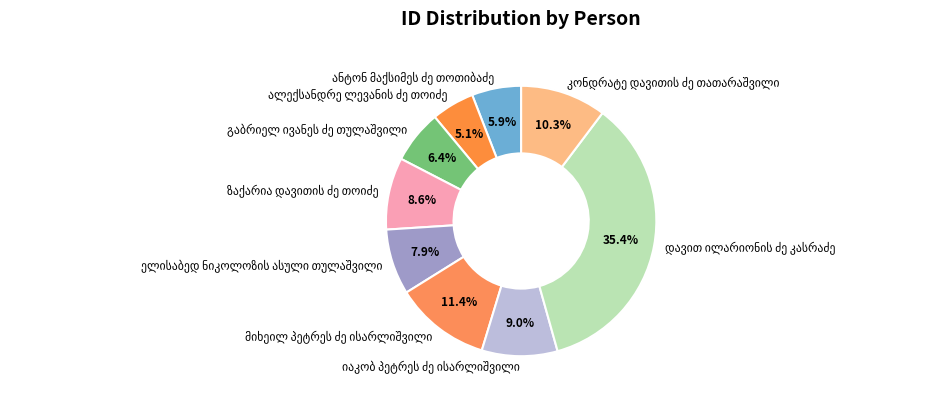

Is there any slice that represents more than half of the pie?

No